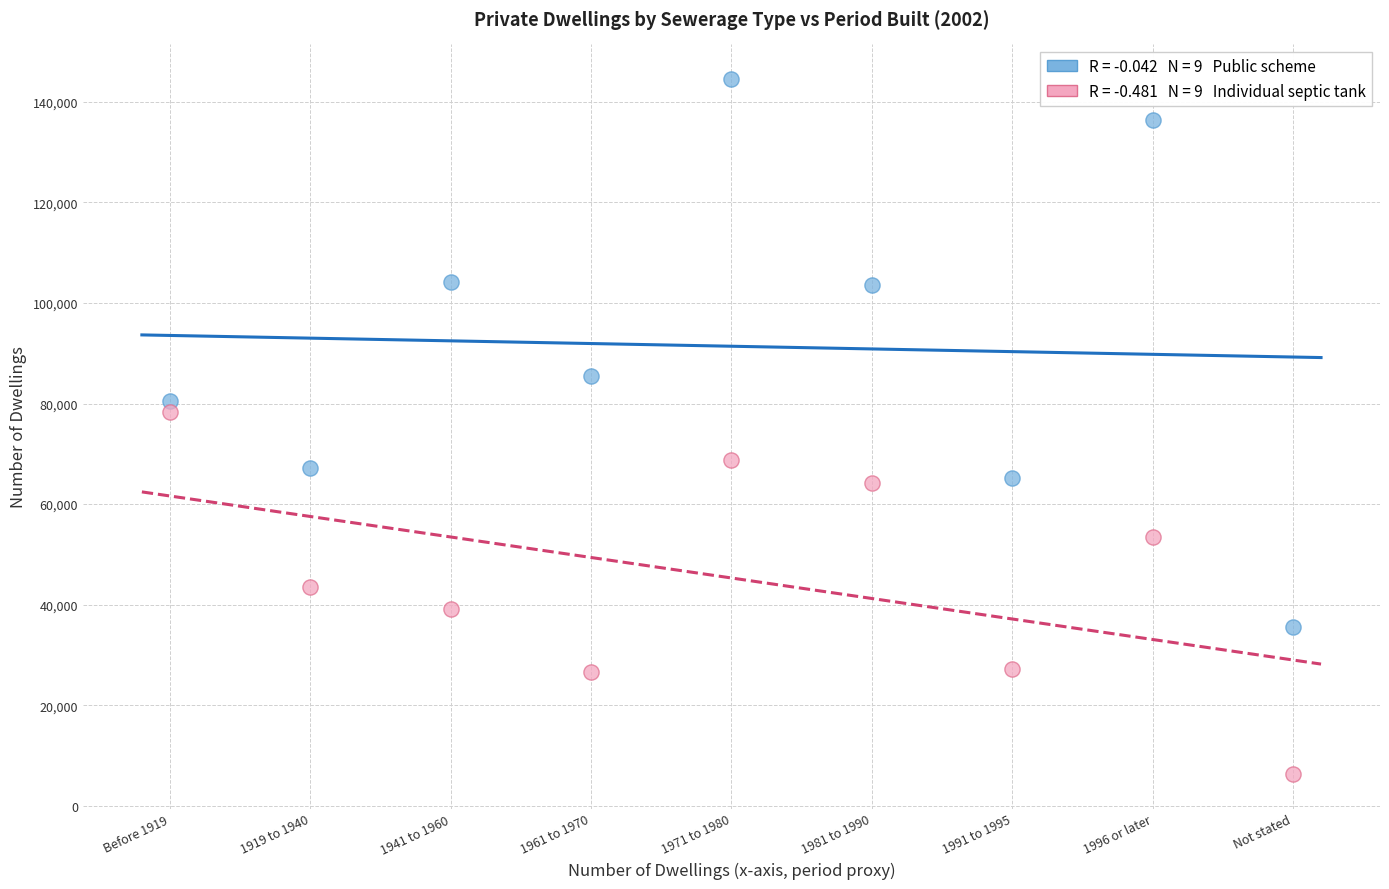

Across all data points, what is the range of Y values (max minus min)?

138151